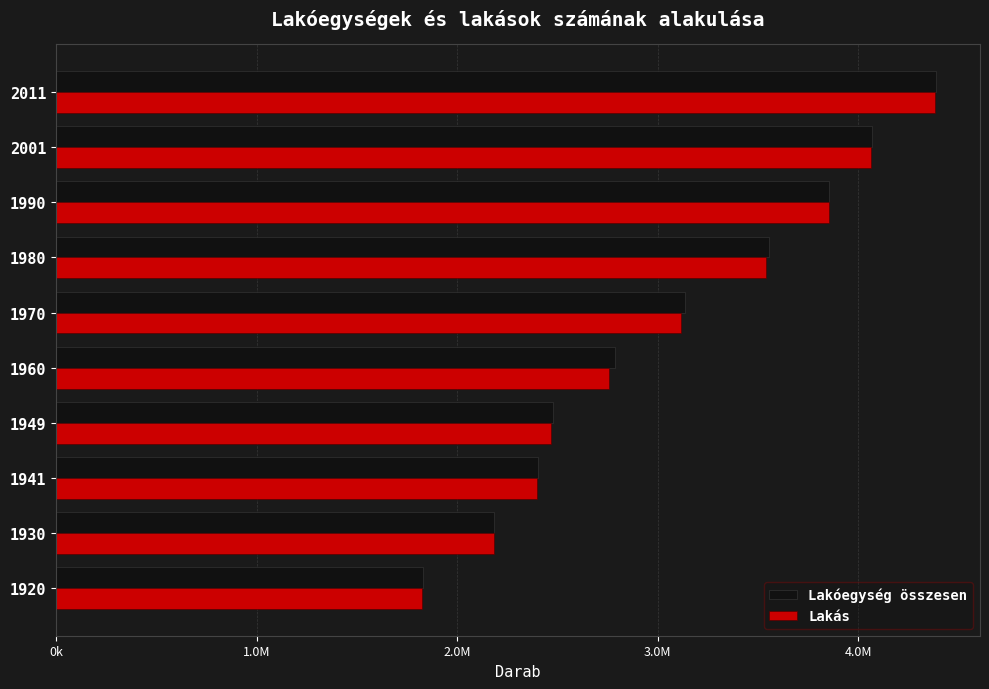

What are all the series names shown in the legend?

Lakóegység összesen, Lakás